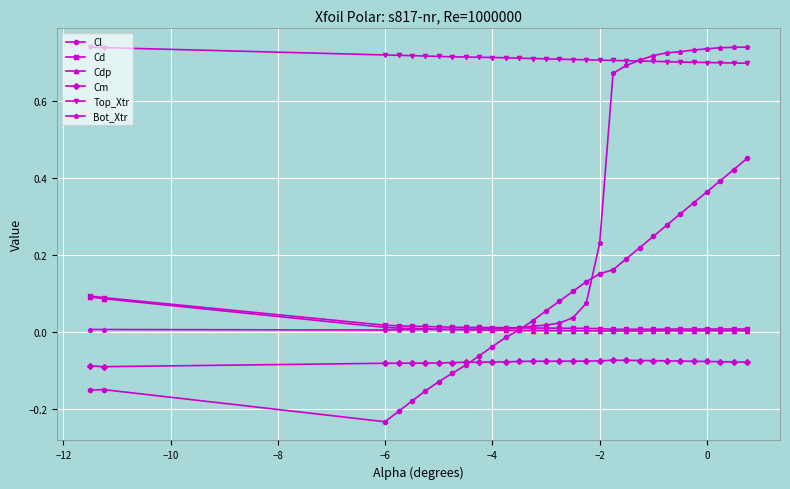

Which series has the largest total across all categories?

Top_Xtr